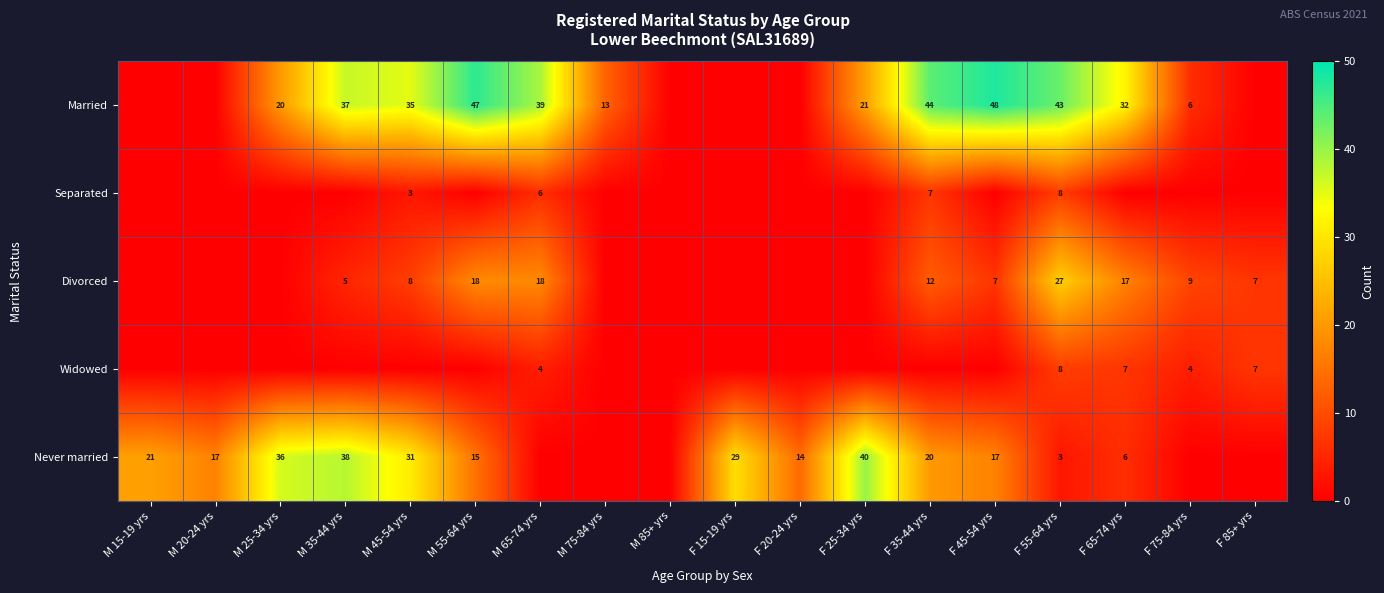

The Widowed series shows 7 at F 85+ yrs. True or false?

True